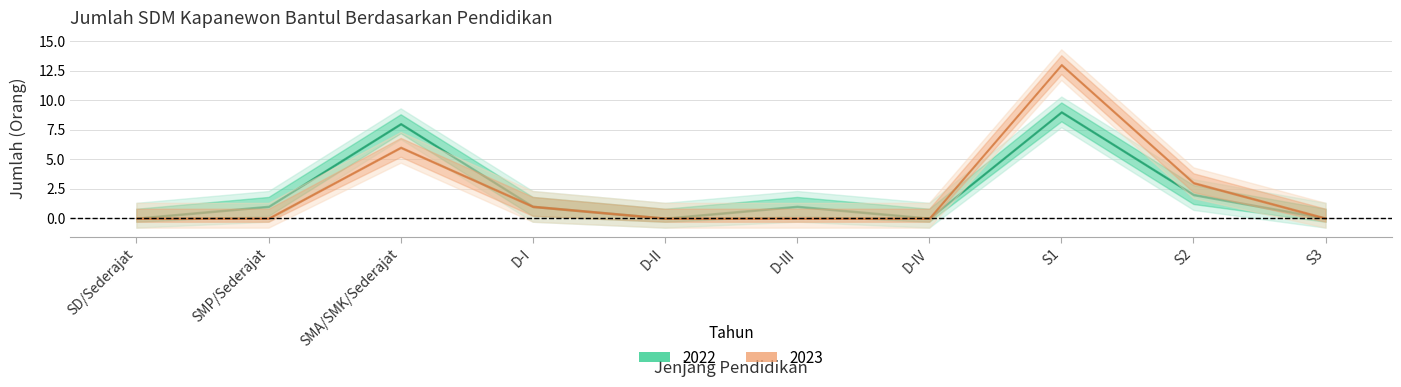

At how many categories does at least one series exceed 2?

3